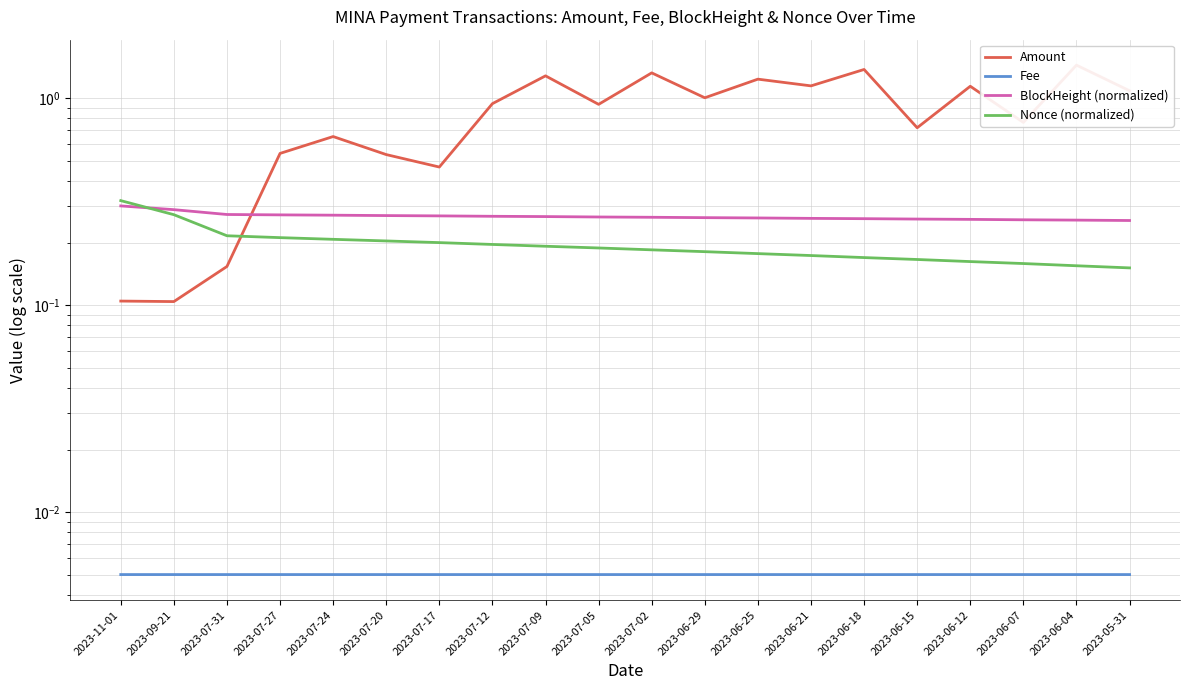

Is it true that Nonce (normalized) equals 0.3 at 2023-06-21?

False